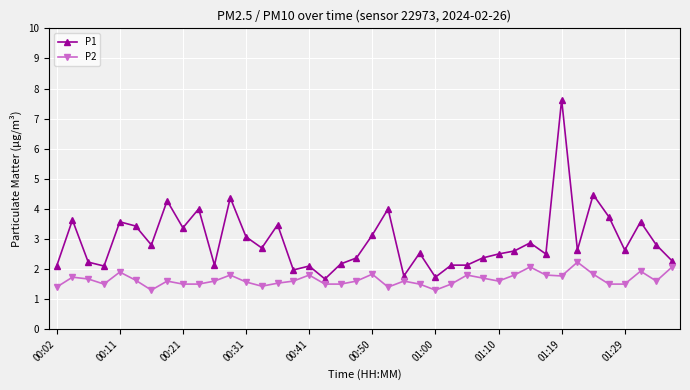

True or false: P1 has more than 0 points higher than both neighbors.

True